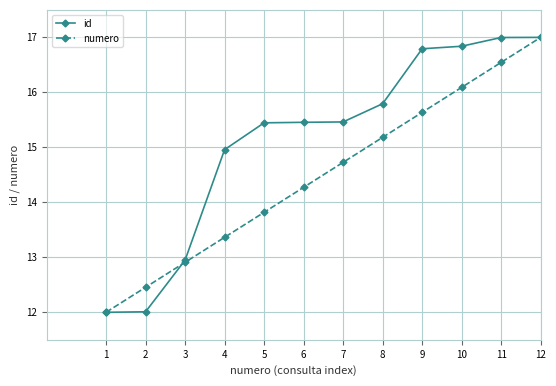

What is the difference between the numero values at 5 and 2?

1.4